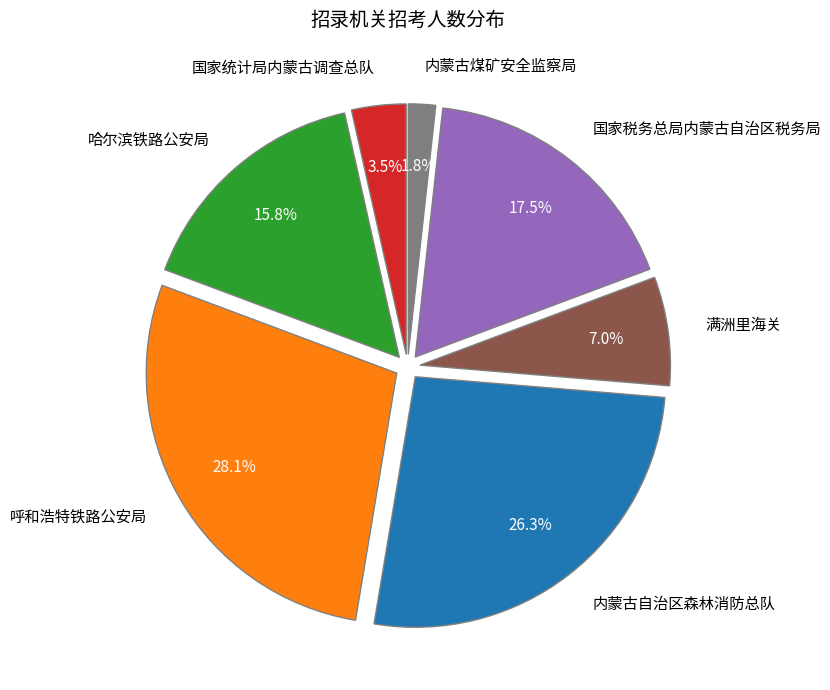

Which category has the smallest portion of the pie?

内蒙古煤矿安全监察局